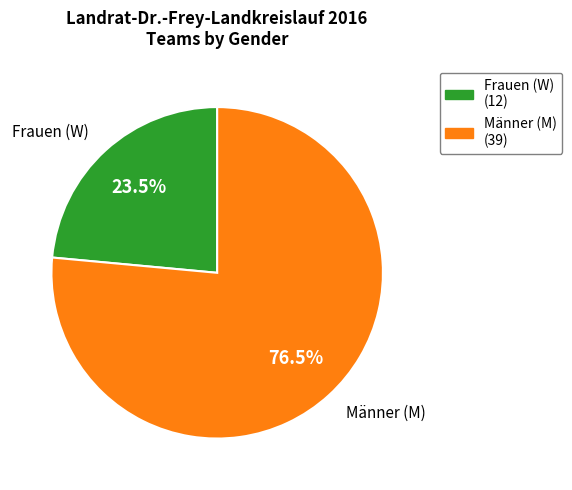

How many segments does this pie chart have?

2